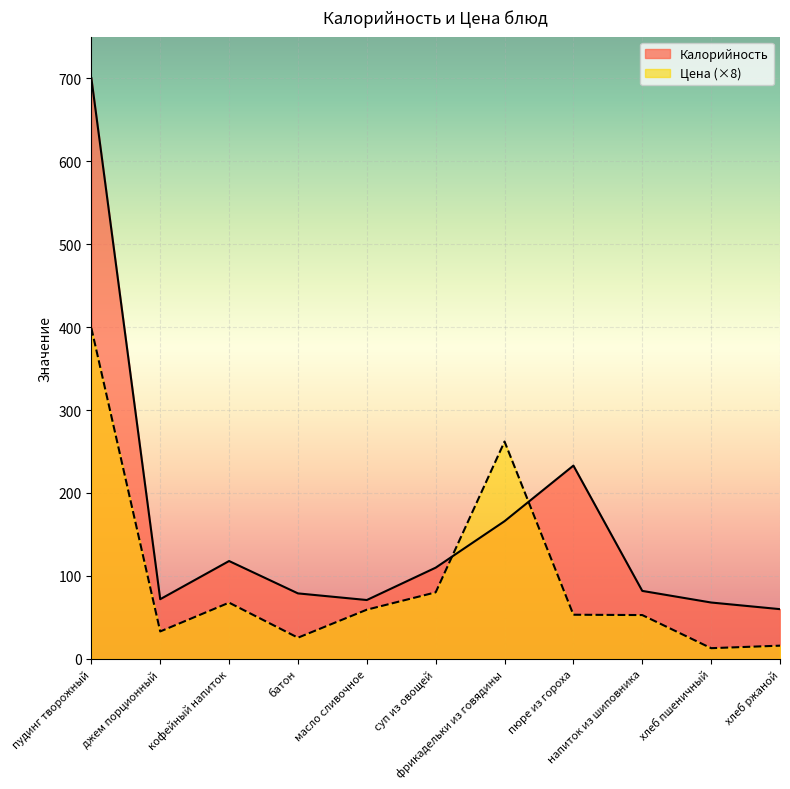

At which label is Калорийность closest to 380?

пюре из гороха